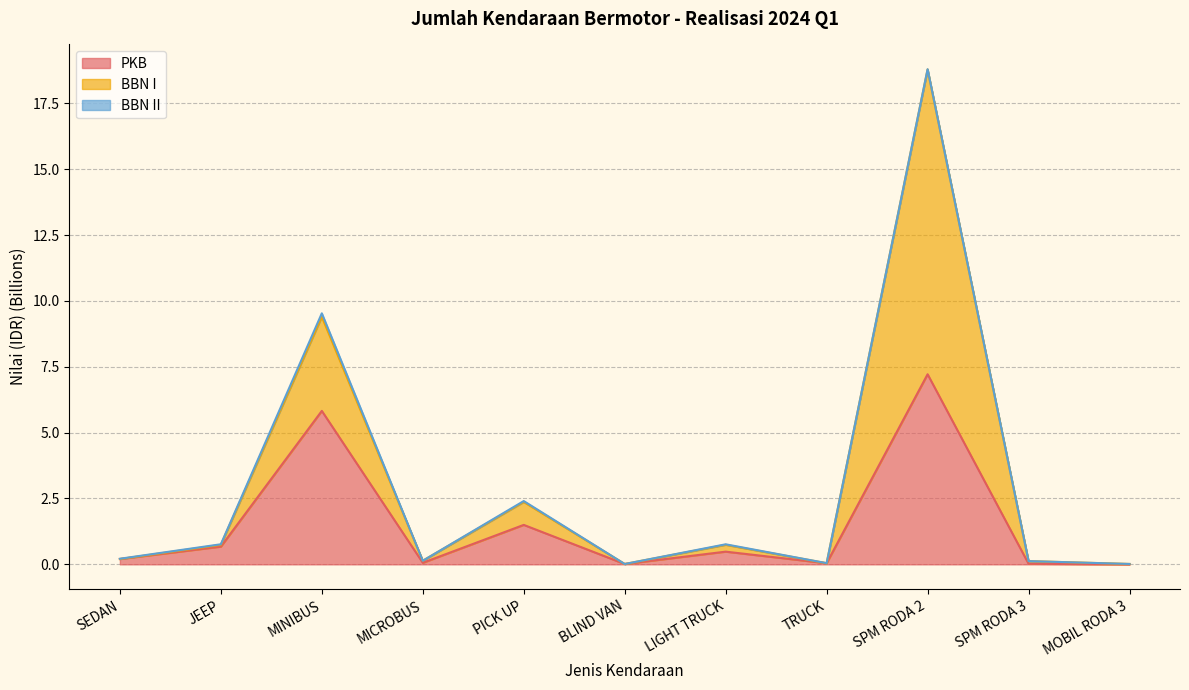

What is the label of the 2nd point from the right?

SPM RODA 3